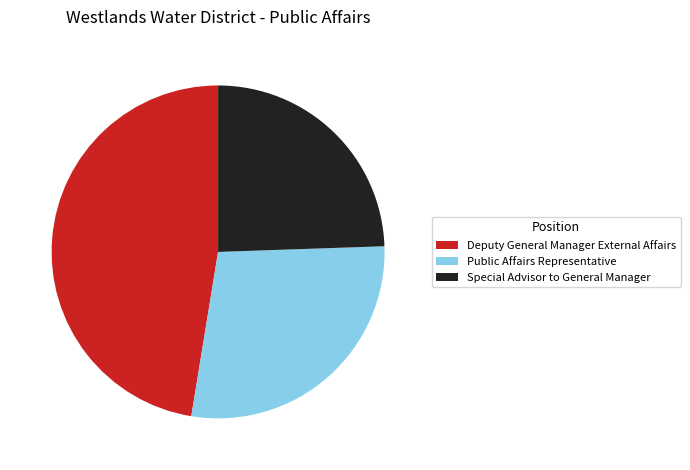

Is it true that Public Affairs Representative is 28% of the pie?

True